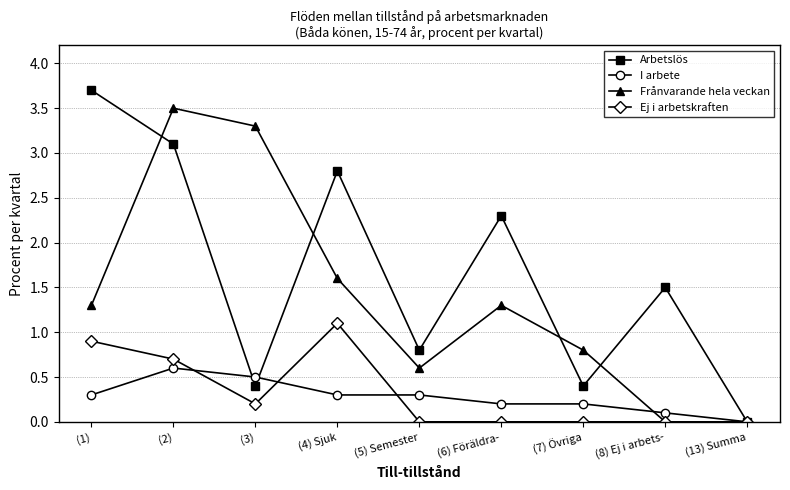

Which series has the widest spread of values?

Arbetslös